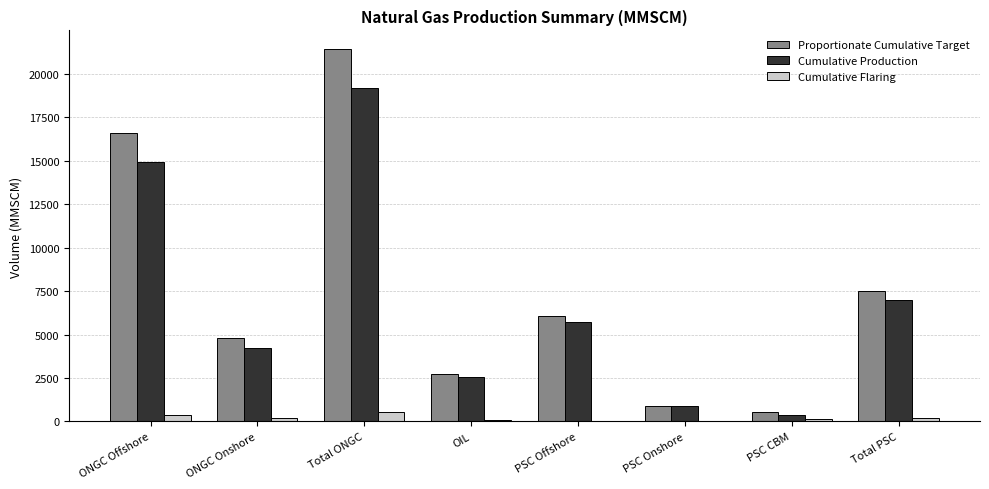

What is the sum of all Proportionate Cumulative Target values?

60584.2